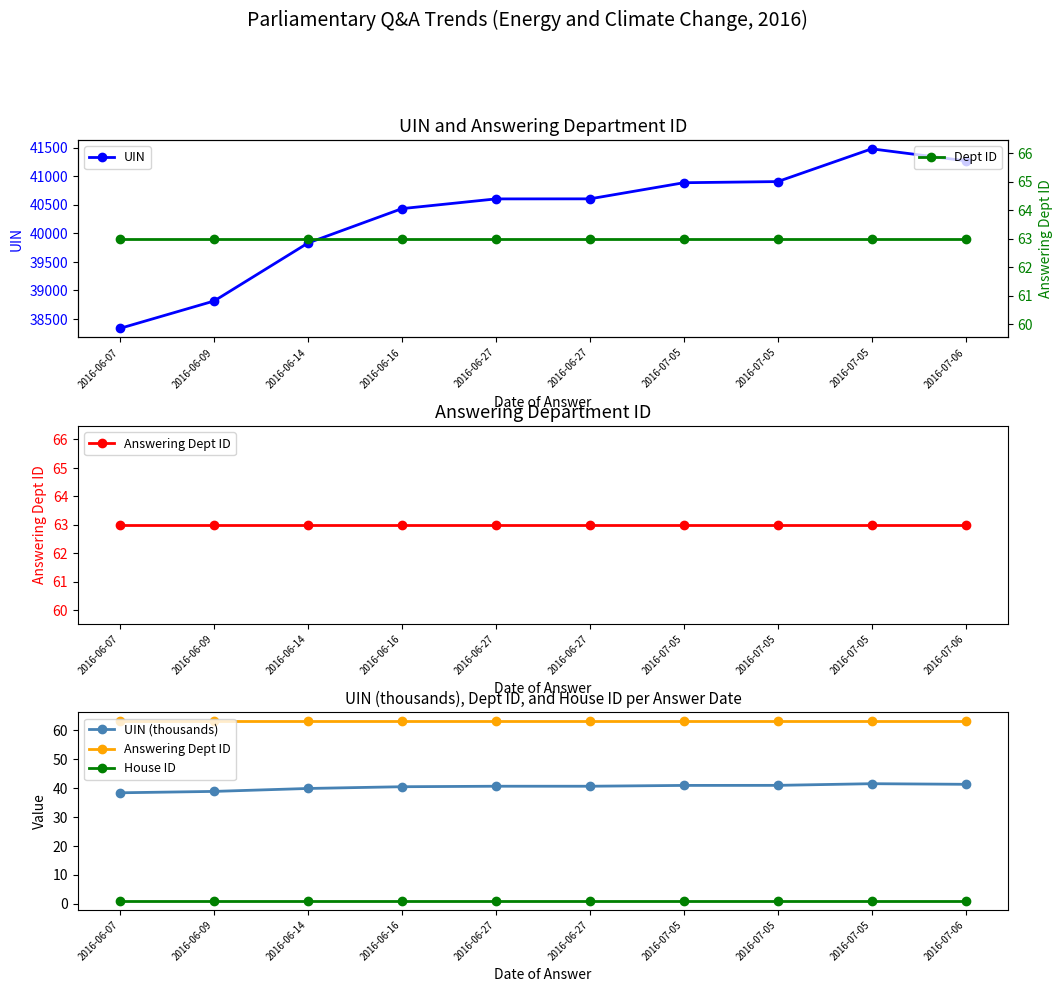

Reading left to right, extract all data points from this chart.

UIN: 38338.0	38816.0	39831.0	40432.0	40602.0	40603.0	40885.0	40905.0	41478.0	41268.0
Dept ID: 63.0	63.0	63.0	63.0	63.0	63.0	63.0	63.0	63.0	63.0
Answering Dept ID: 63.0	63.0	63.0	63.0	63.0	63.0	63.0	63.0	63.0	63.0
UIN (thousands): 38.3	38.8	39.8	40.4	40.6	40.6	40.9	40.9	41.5	41.3
House ID: 1.0	1.0	1.0	1.0	1.0	1.0	1.0	1.0	1.0	1.0